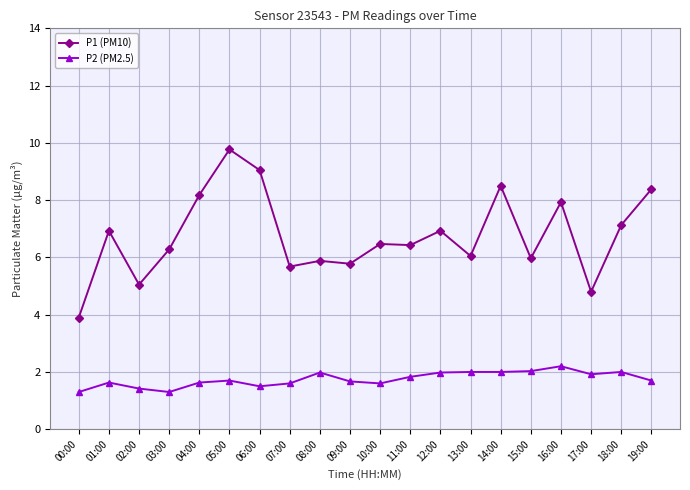

True or false: P2 (PM2.5) and P1 (PM10) intersect in this chart.

False